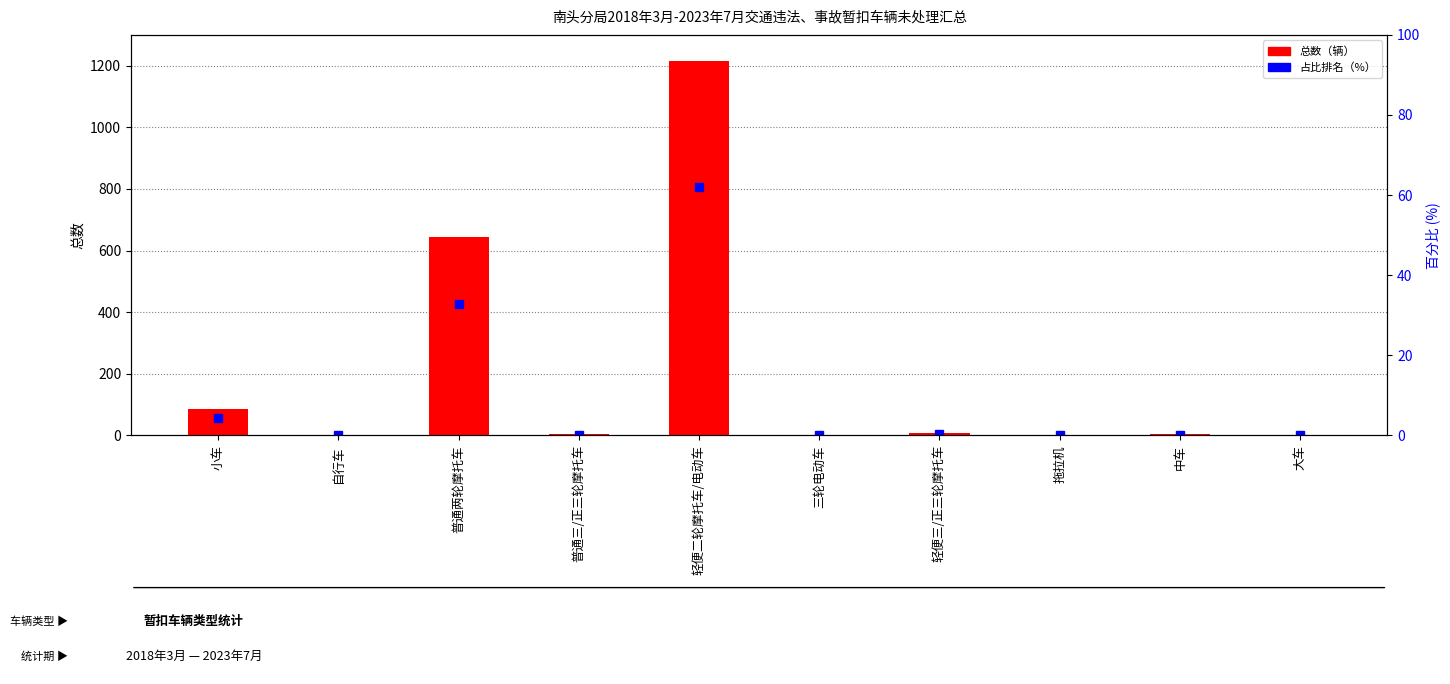

What is the difference between the highest and lowest values at 拖拉机?

0.9